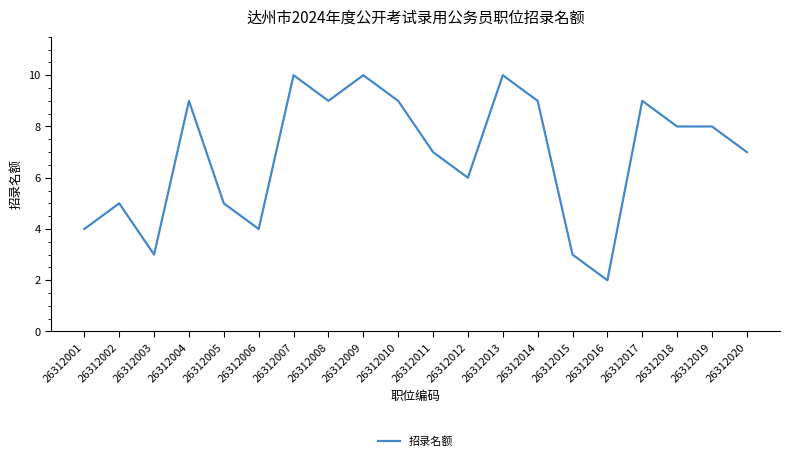

Which has a higher value, 26312007 or 26312015?

26312007